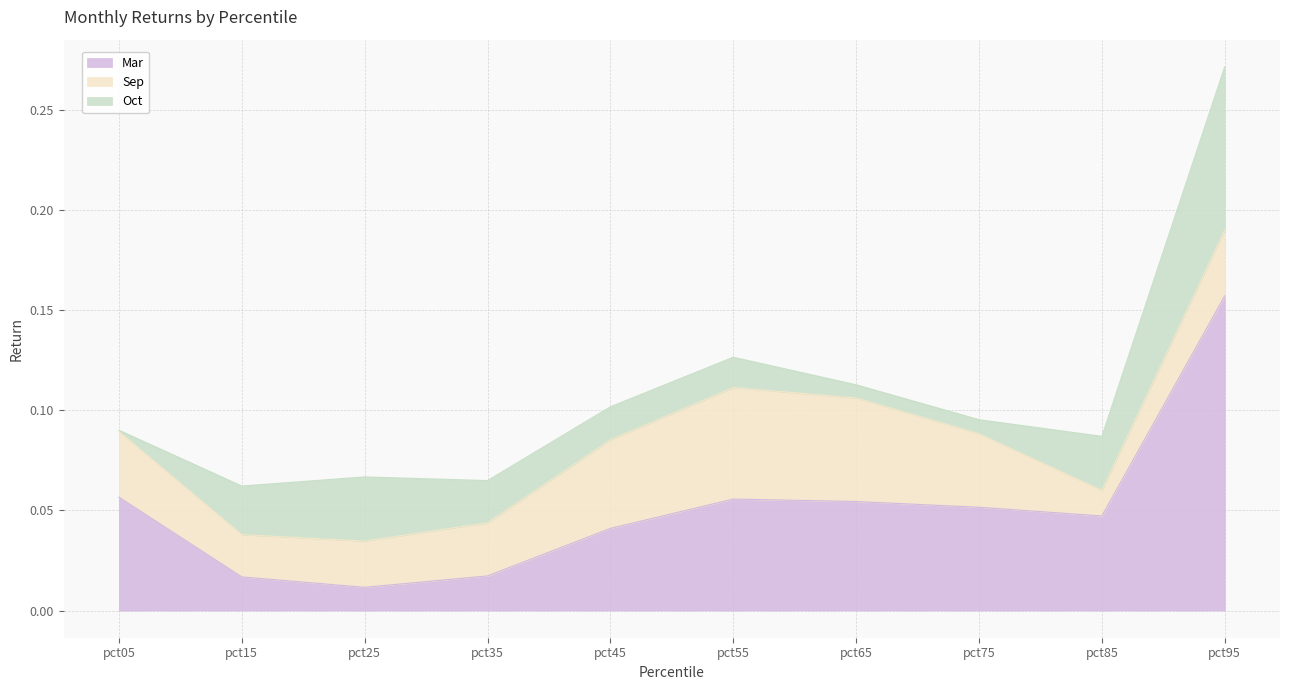

The value of Sep at pct25 is 0.0. True or false?

True